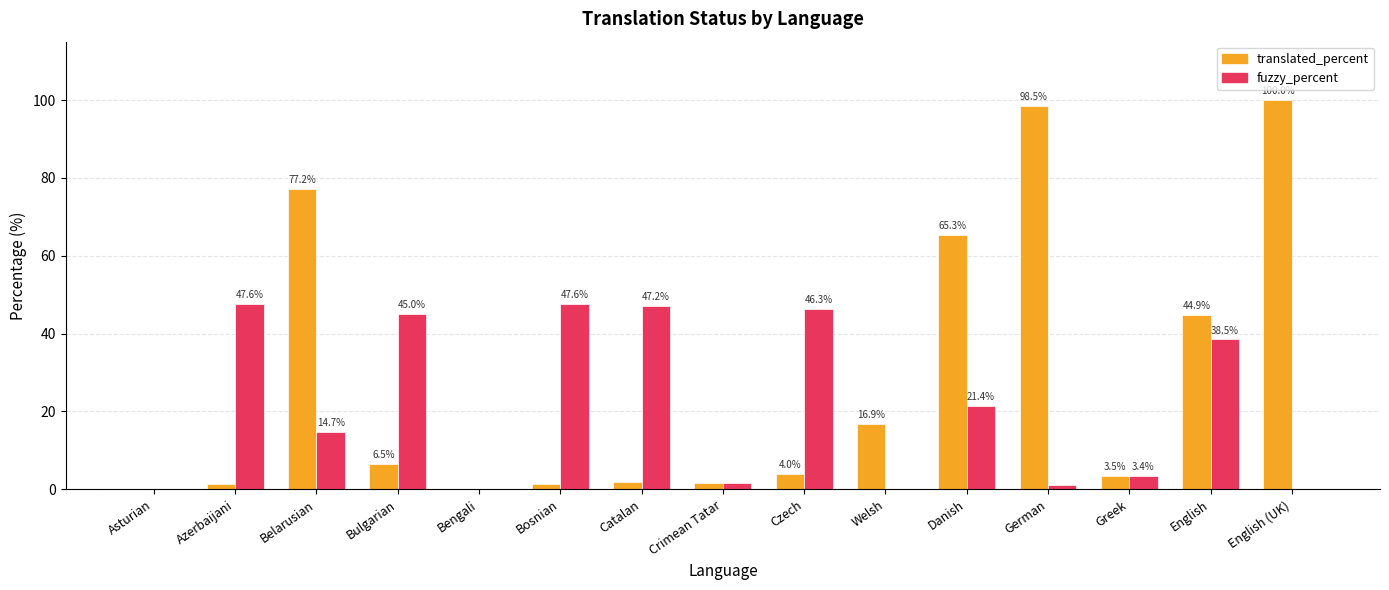

At which label does fuzzy_percent first exceed 14?

Azerbaijani